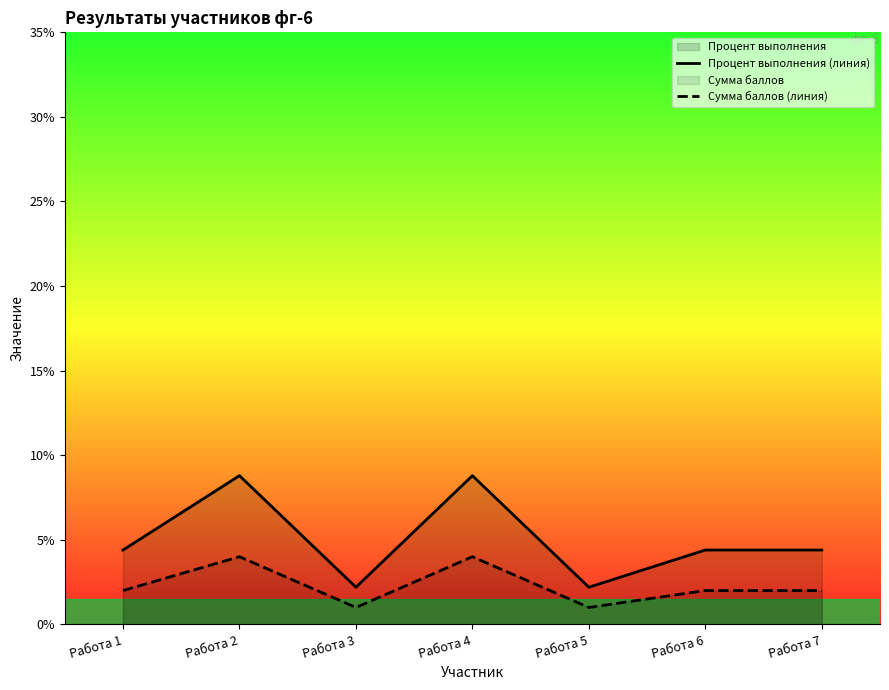

At Работа 5, list the series in order from smallest to largest.

Сумма баллов (линия), Процент выполнения (линия)